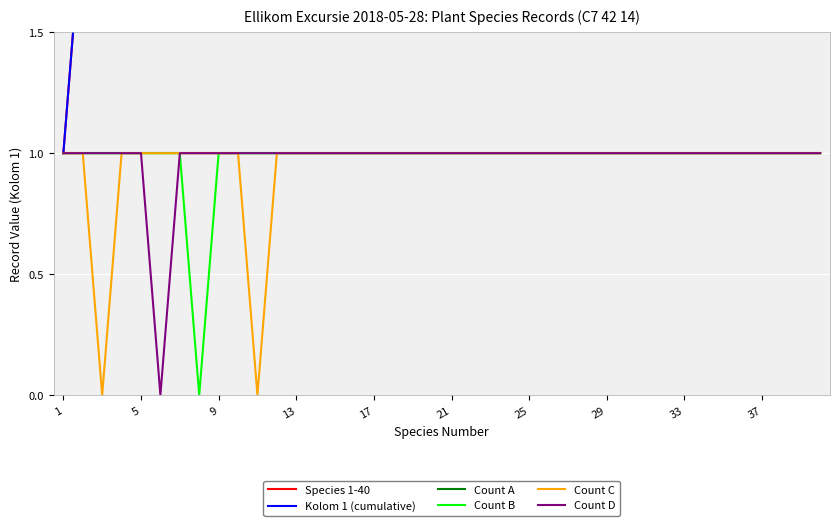

Rank the series at 37 from lowest to highest value.

Count A, Count B, Count C, Count D, Species 1-40, Kolom 1 (cumulative)